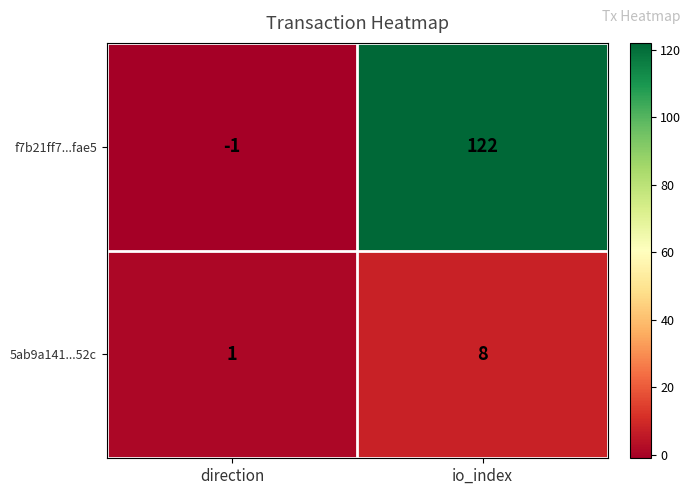

Rank the series by their maximum value, from highest to lowest.

f7b21ff7...fae5, 5ab9a141...52c